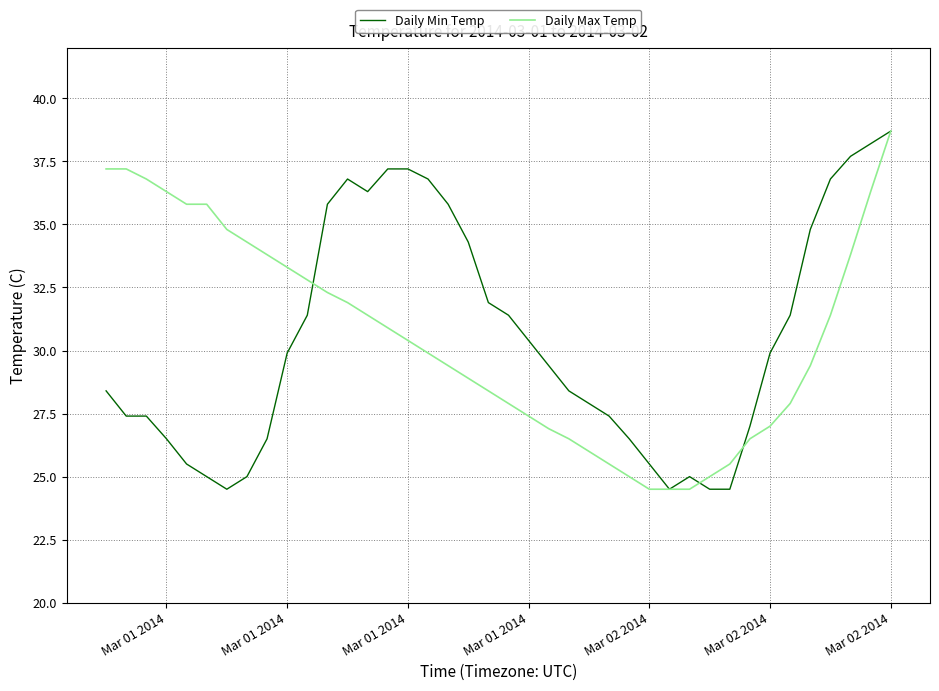

What is the greatest value displayed?

38.7